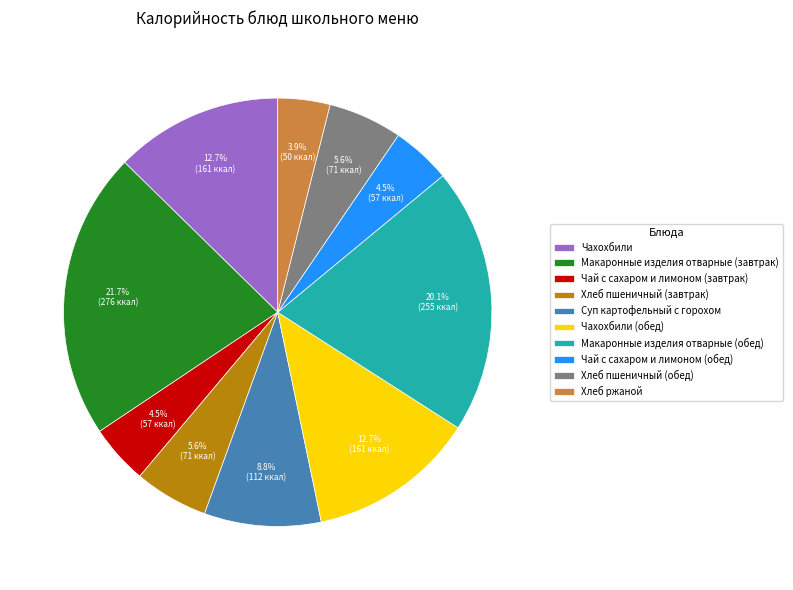

What percentage is the Хлеб пшеничный (обед) slice, to the nearest percent?

6%